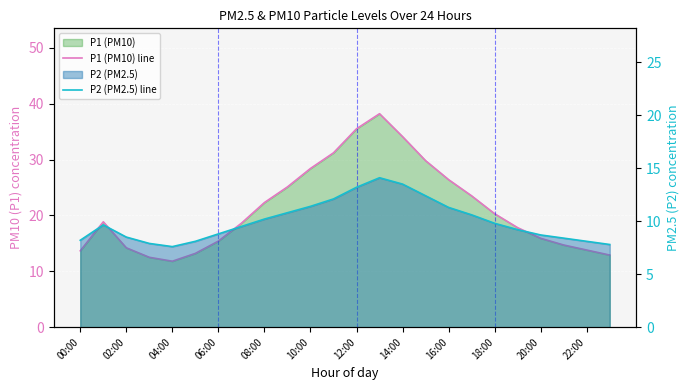

Rank the categories by P1 (PM10) line value from highest to lowest.

13, 12, 14, 22:00, 15, 20:00, 16, 18:00, 17, 16:00, 18, 02:00, 14:00, 19, 20, 12:00, 21, 04:00, 22, 00:00, 10:00, 23, 06:00, 08:00